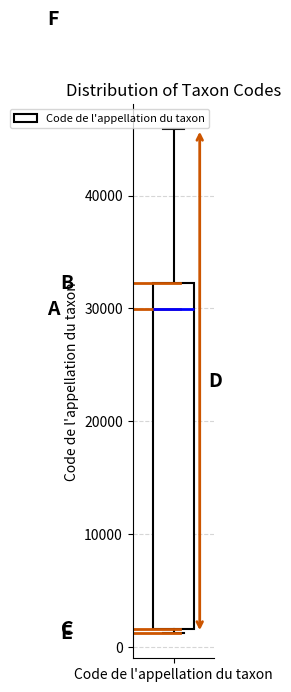

Transcribe this box plot: give where the median line is, the range the box spans, and where the two whiskers end, as read against the y-axis. The values are not printed on the chart, so give them approximately, as read against the axis.

median 30000, box 2000 to 32000, whiskers 1000 to 46000